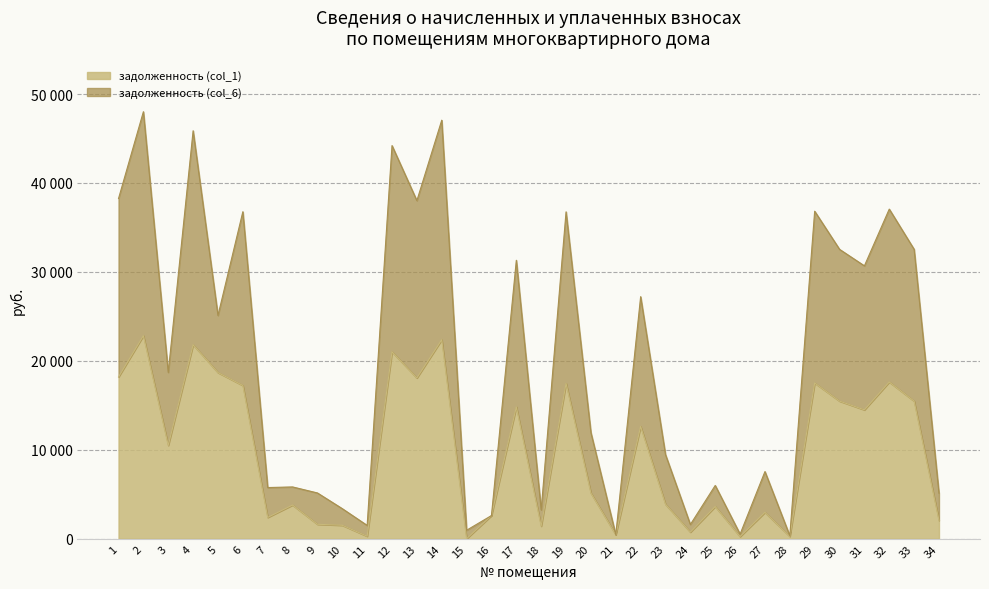

Read the задолженность (col_6) value at 19.

36751.8